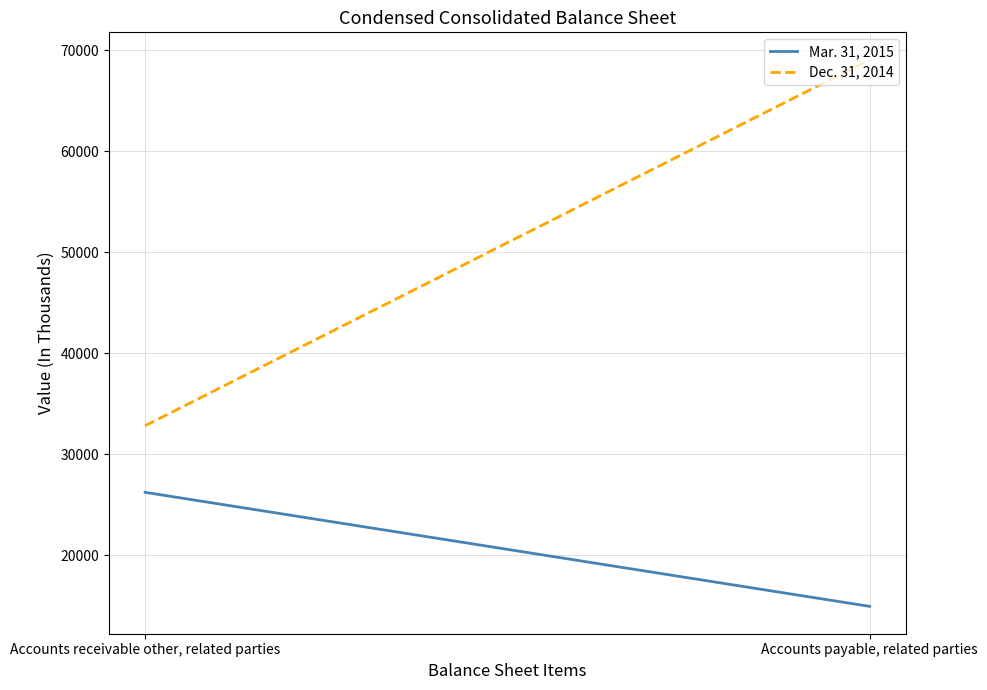

At how many categories does at least one series exceed 50358?

1